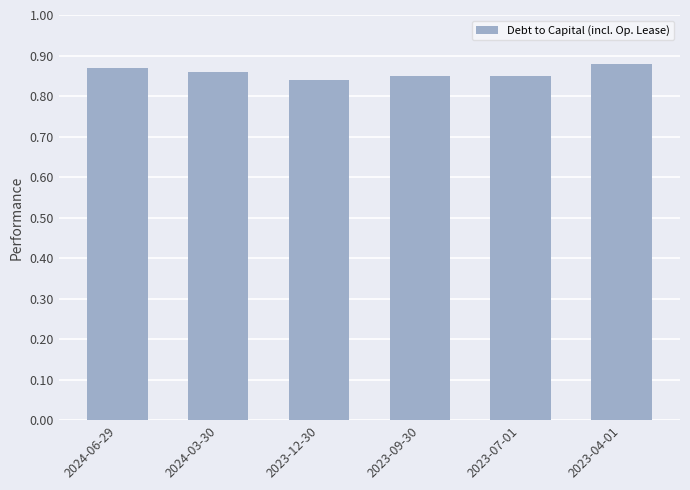

Where is the data nearest to the value 0?

2023-12-30